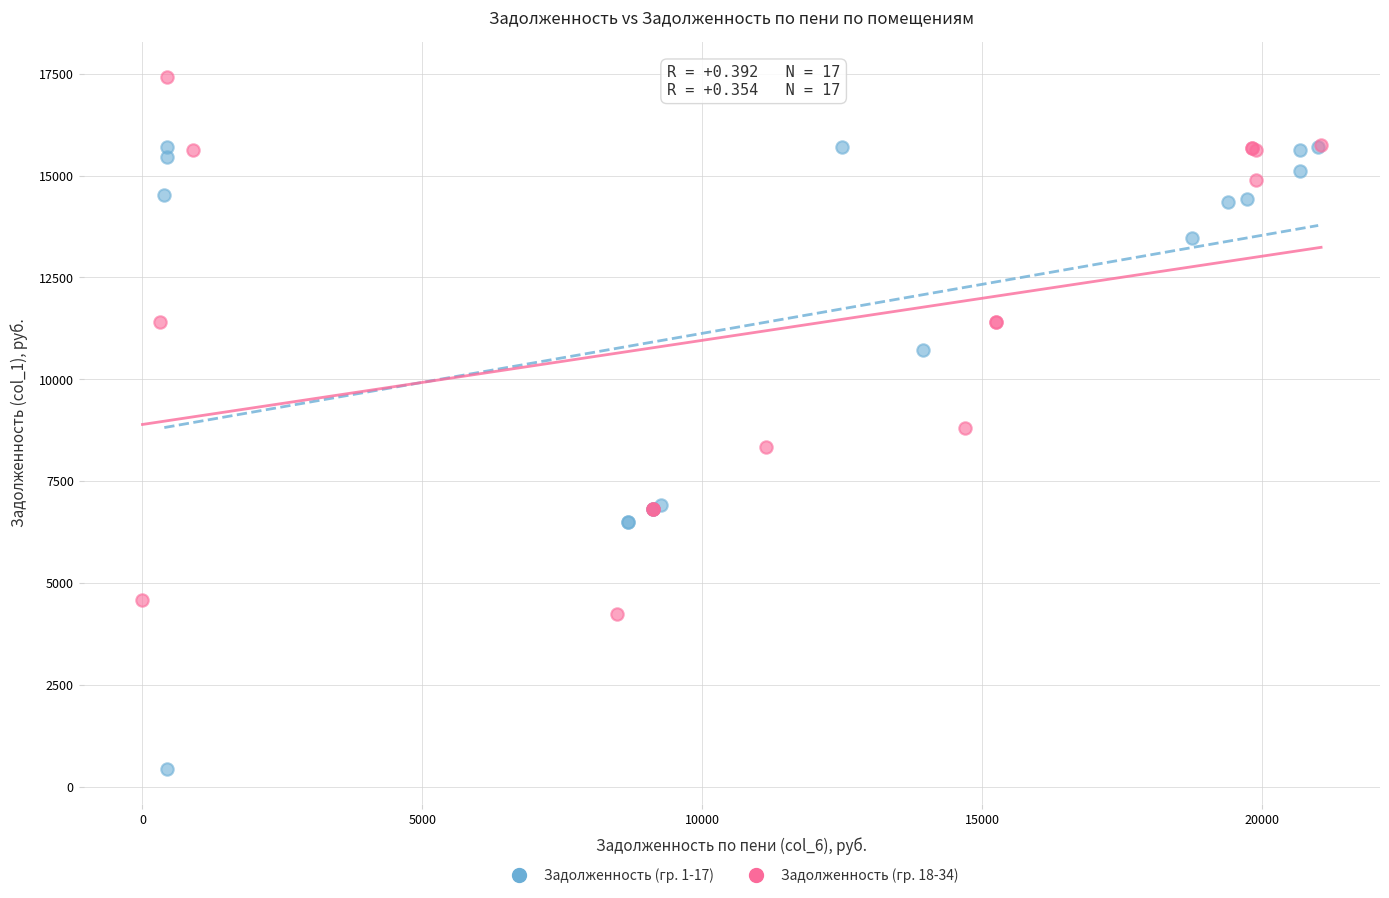

Which series has the largest Y range (max minus min)?

Задолженность (гр. 1-17)